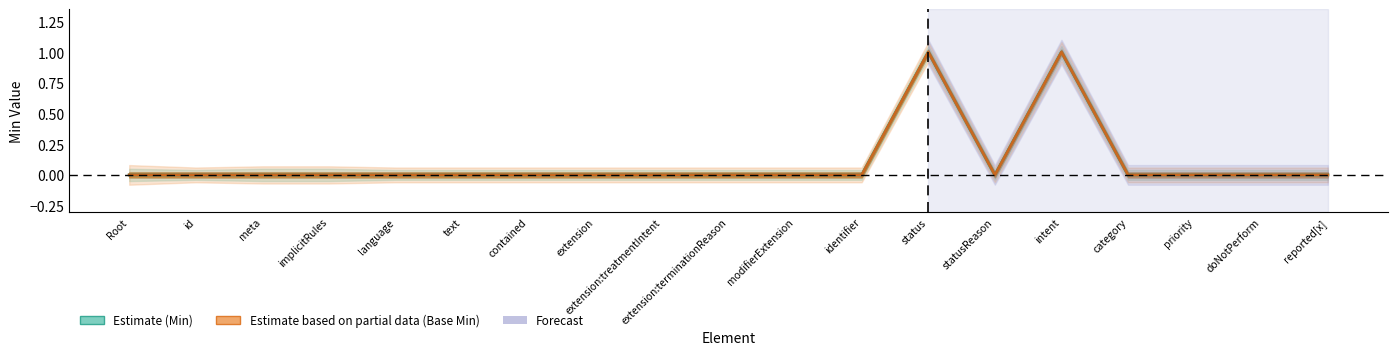

What is the maximum value shown in the chart?

1